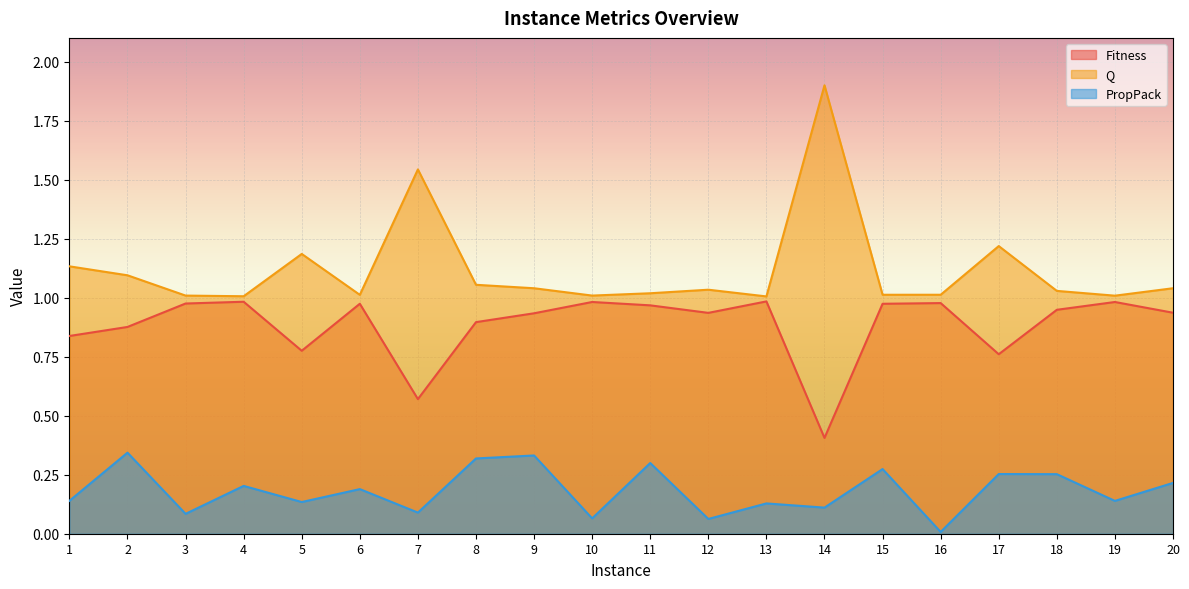

Is it true that Fitness equals 1.5 at 2?

False